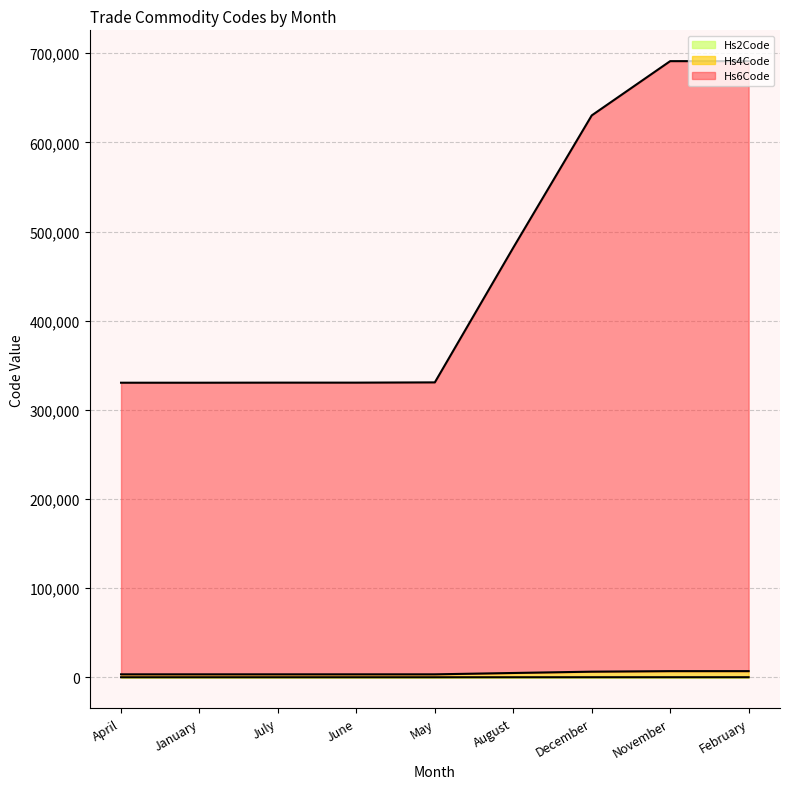

True or false: Commodity_Hs2Code and Commodity_Hs6Code cross at least once.

False